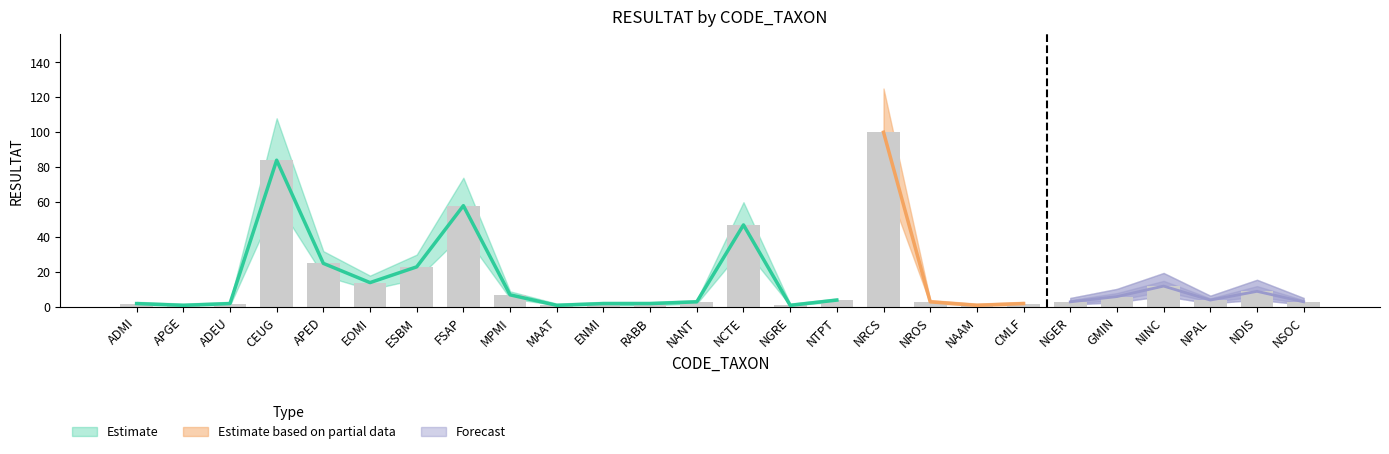

What is the change in value from NAAM to NSOC?

+2